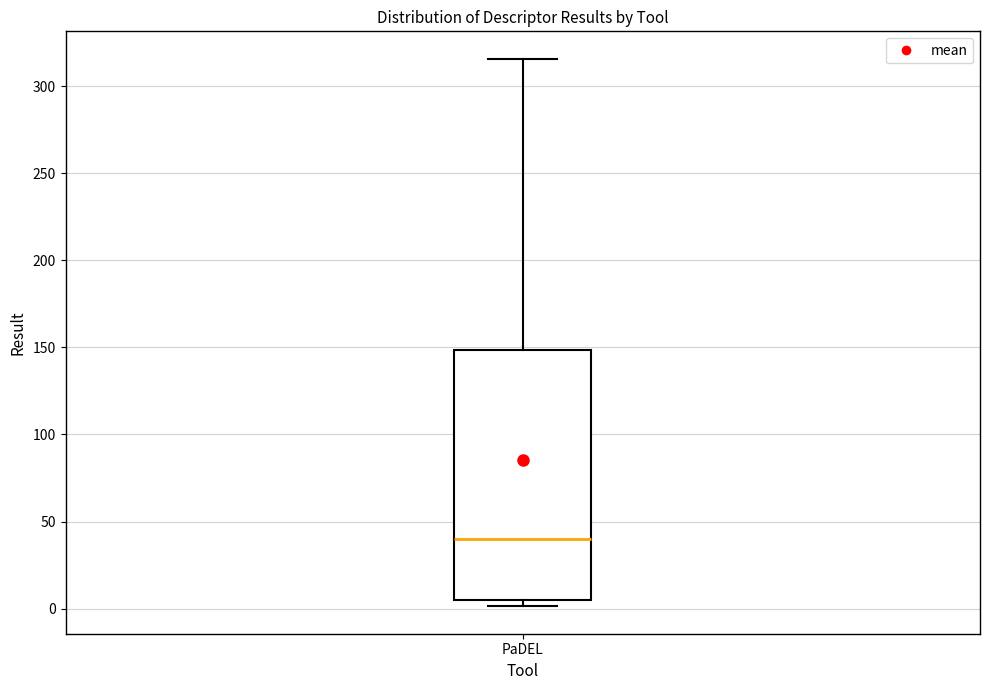

Where is the upper edge of the box for PaDEL on the y-axis? The values are not printed on the chart, so give them approximately, as read against the axis.

150